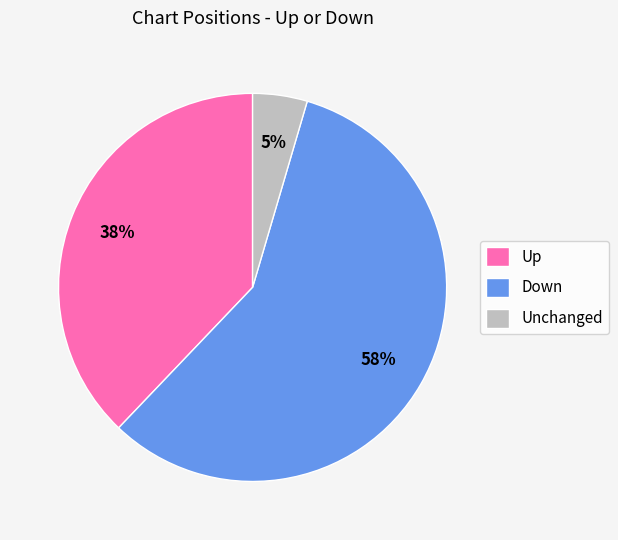

Which has a higher value, Up or Down?

Down